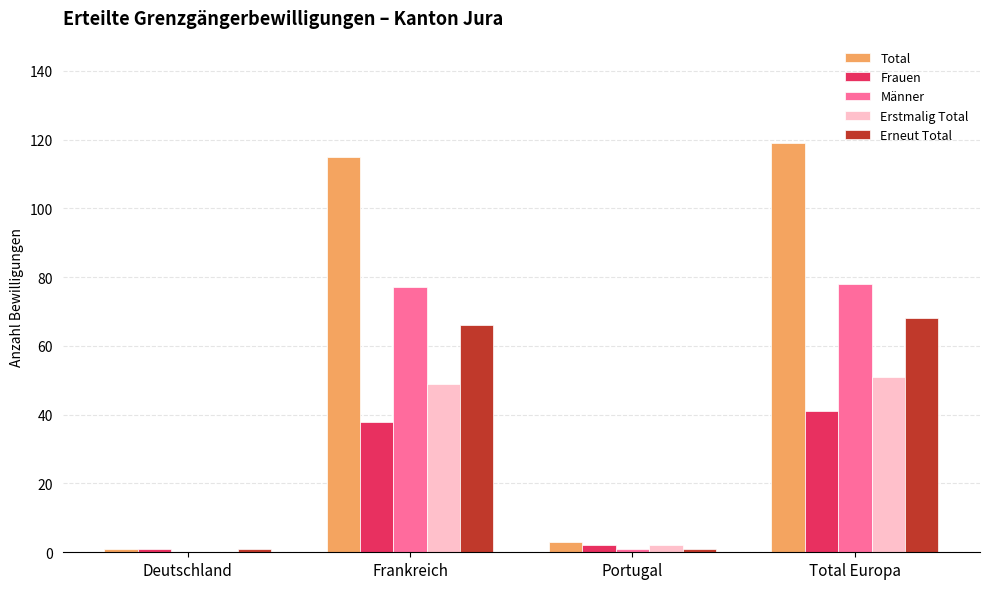

Which series has the largest range (max minus min)?

Total